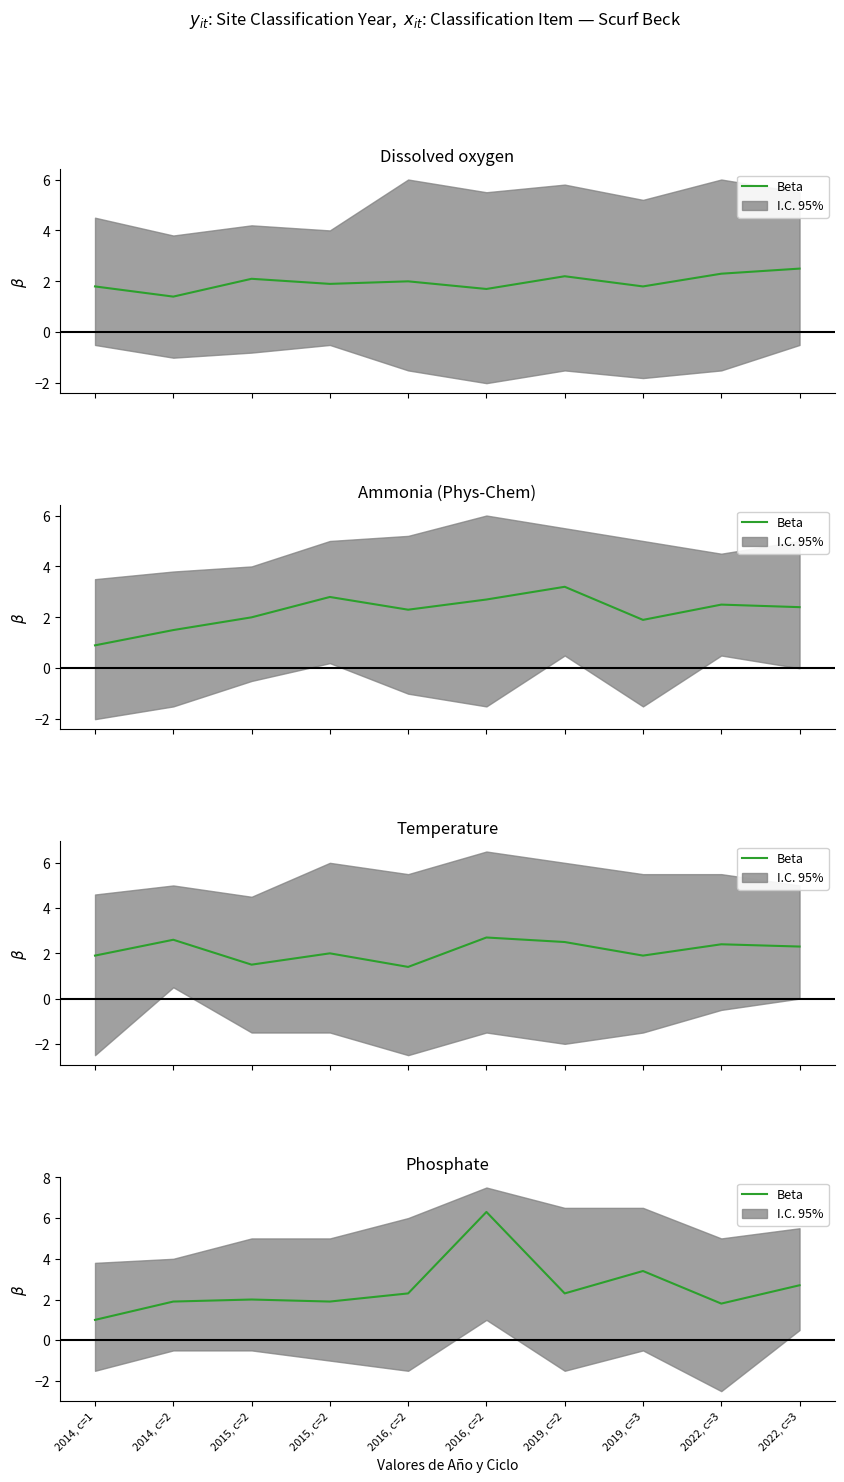

The chart shows a value of 1.0 at 2014, c=1. True or false?

True